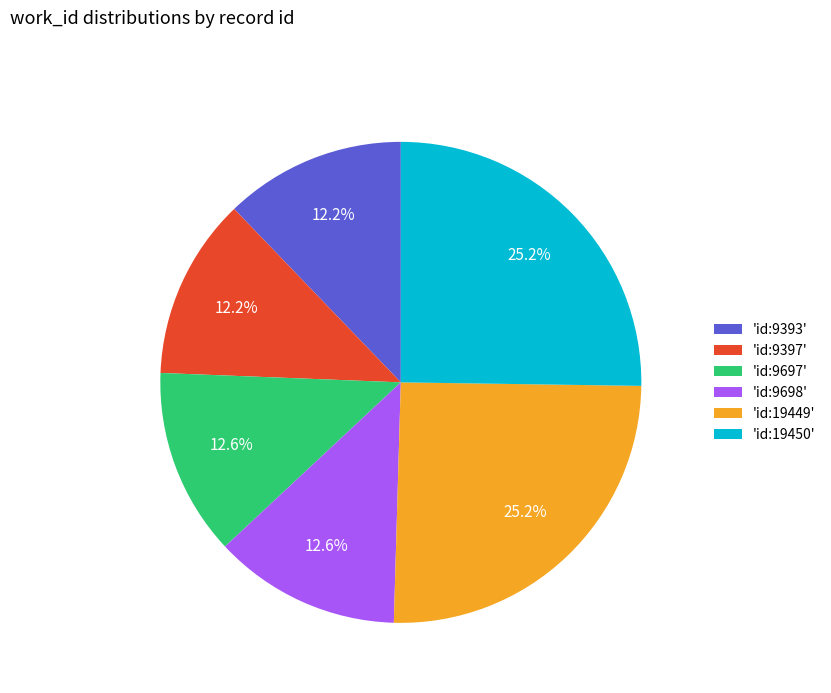

Approximately how many times larger is the value at 'id:9393' compared to 'id:9397'?

1.0